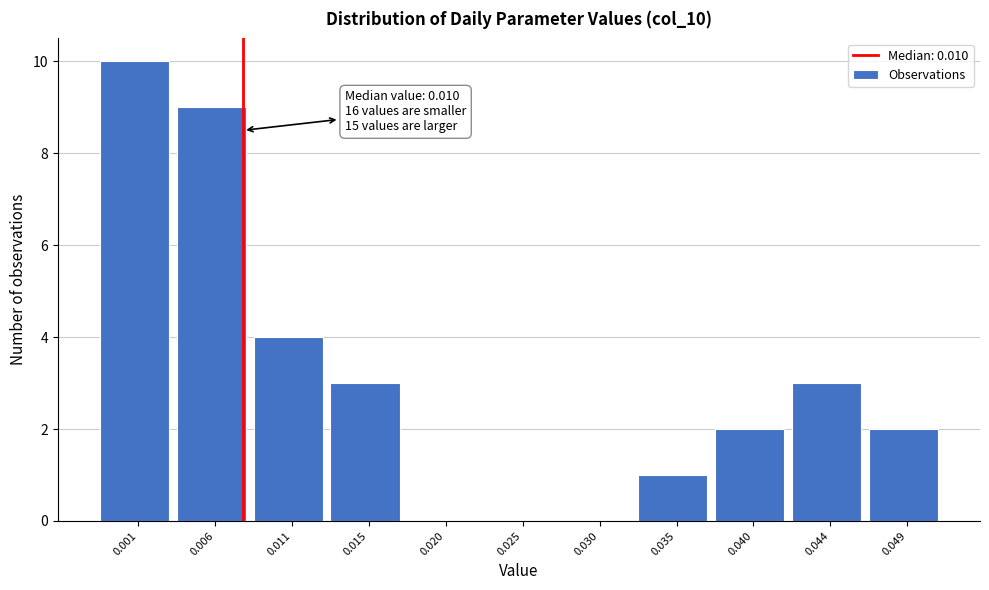

Reading left to right, extract all data points from this chart.

0.001=10	0.006=9	0.011=4	0.015=3	0.020=0	0.025=0	0.030=0	0.035=1	0.040=2	0.044=3	0.049=2